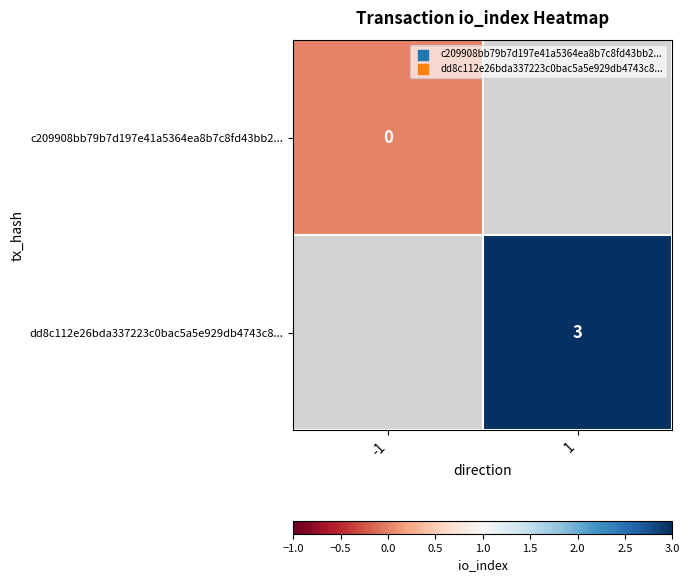

Count the number of data series in this chart.

2